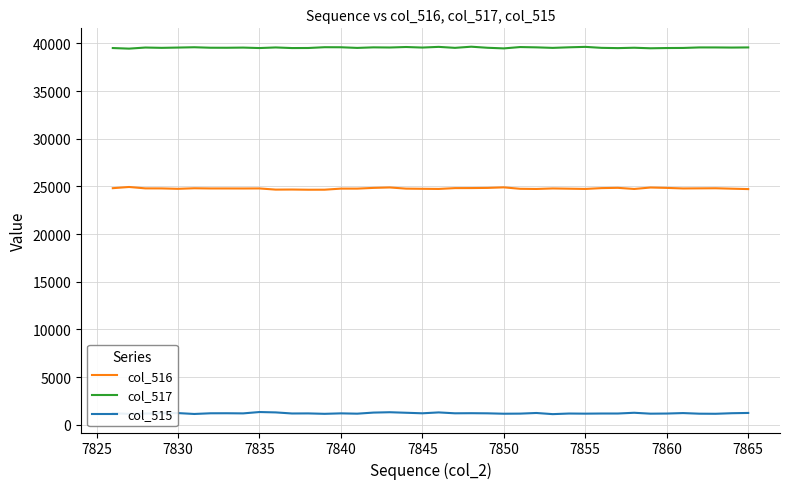

Does the chart display data point markers on the line(s)?

No